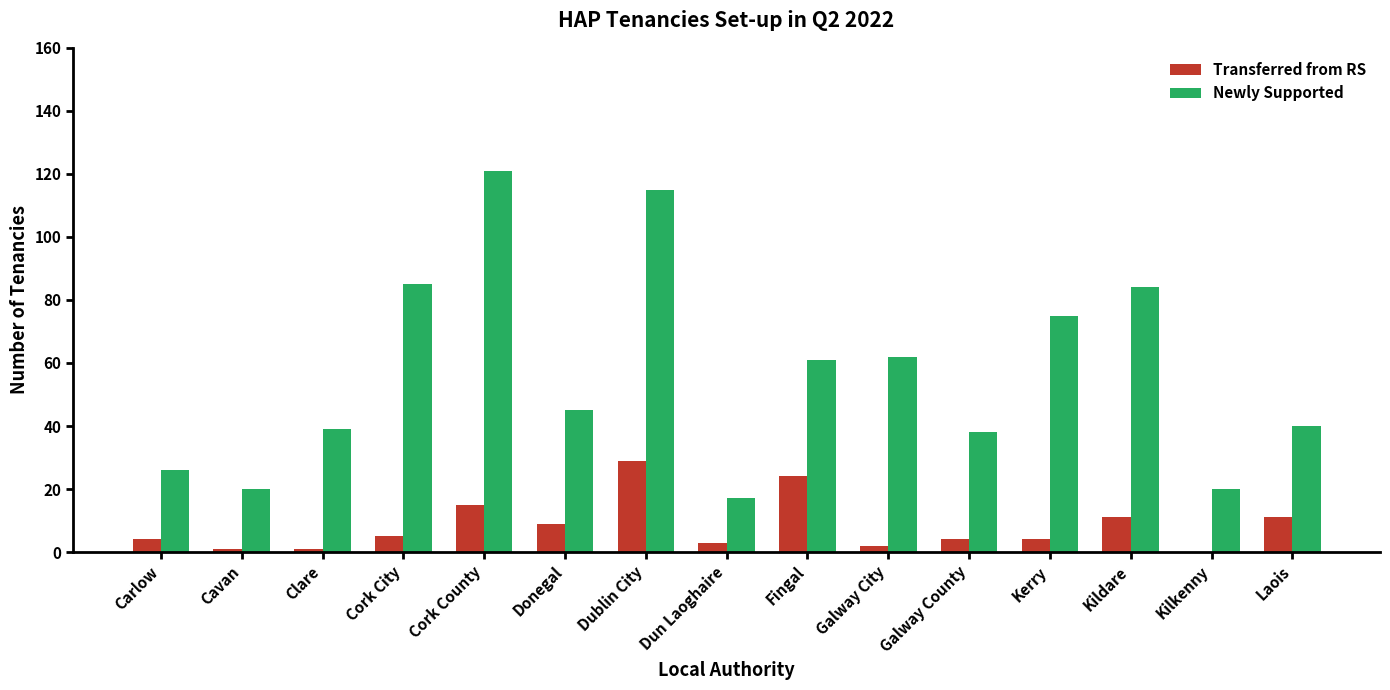

The Transferred from RS series shows 11 at Kildare. True or false?

True